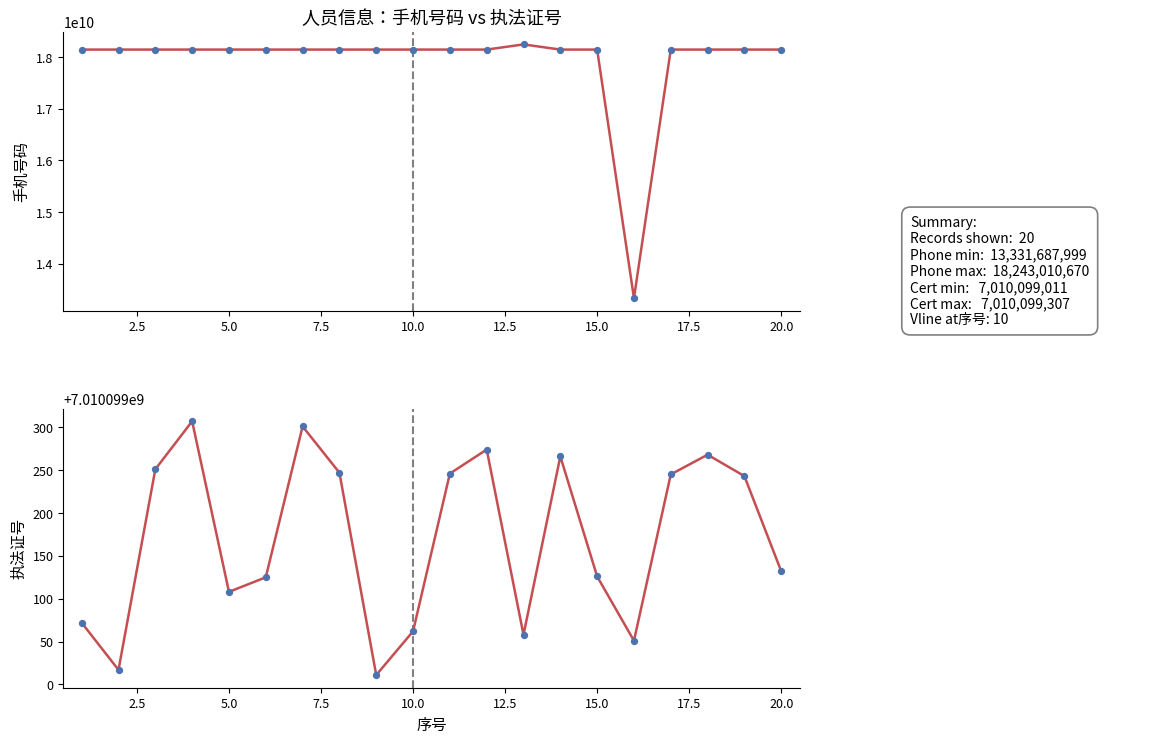

Which series reaches the minimum Y coordinate?

执法证号 (line)